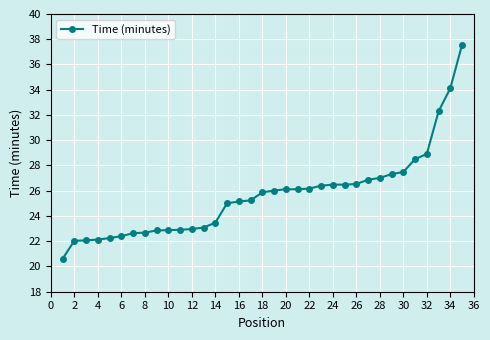

What is the greatest value displayed?

37.6